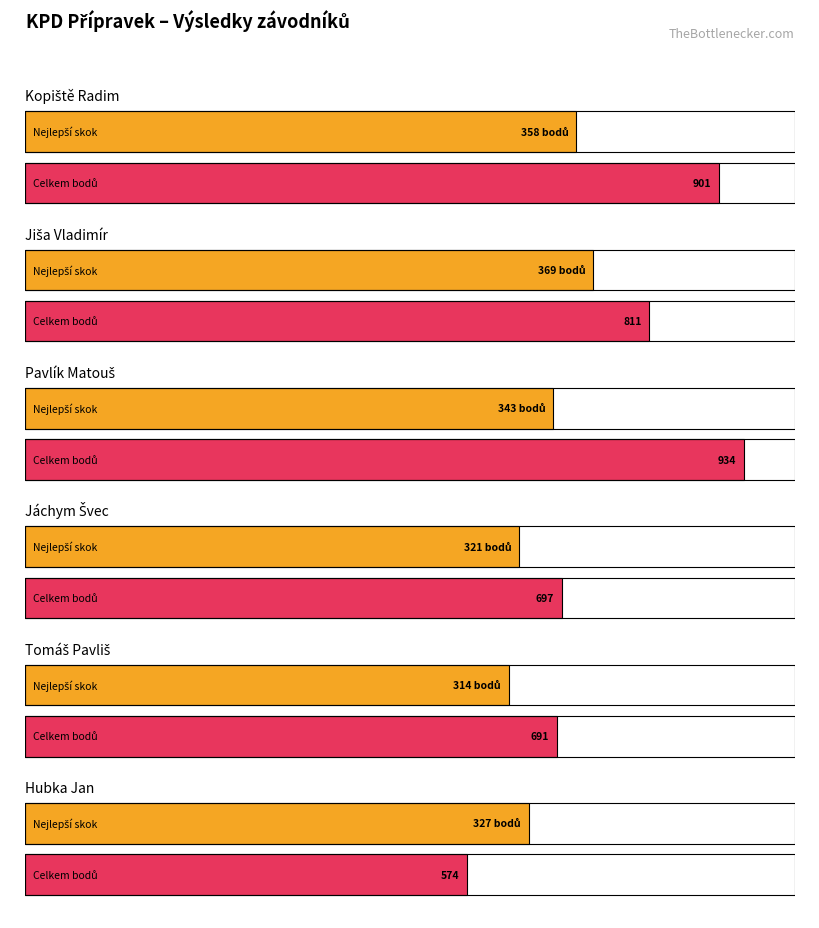

Which series has the largest total across all categories?

celkem Body